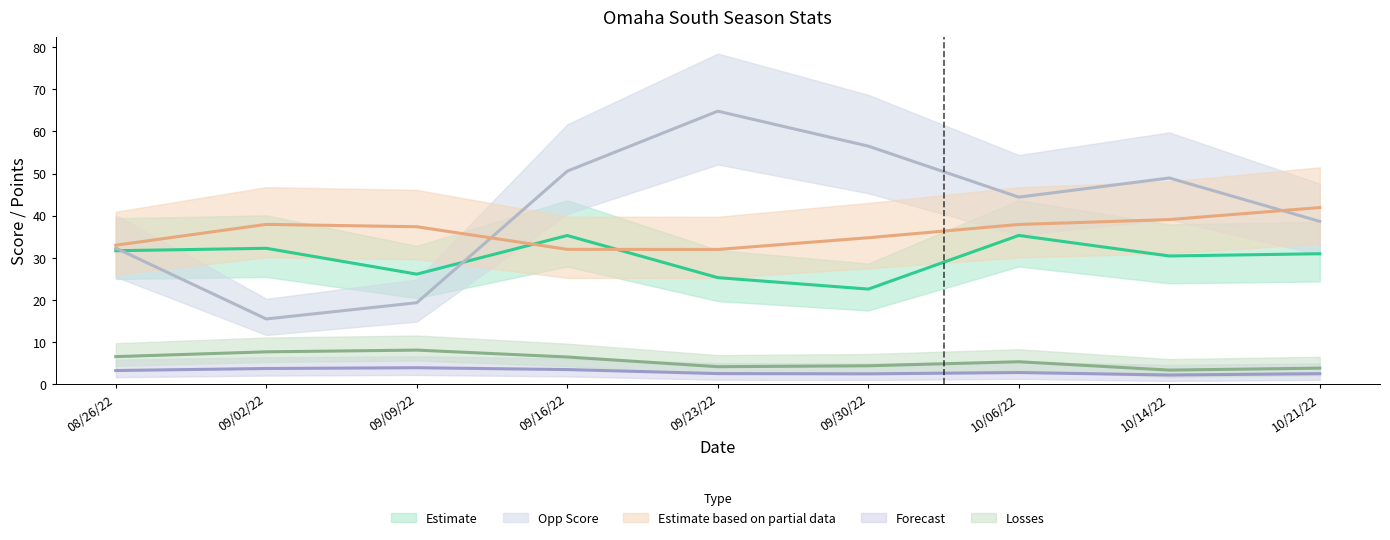

What is the label of the 9th point from the right?

08/26/22